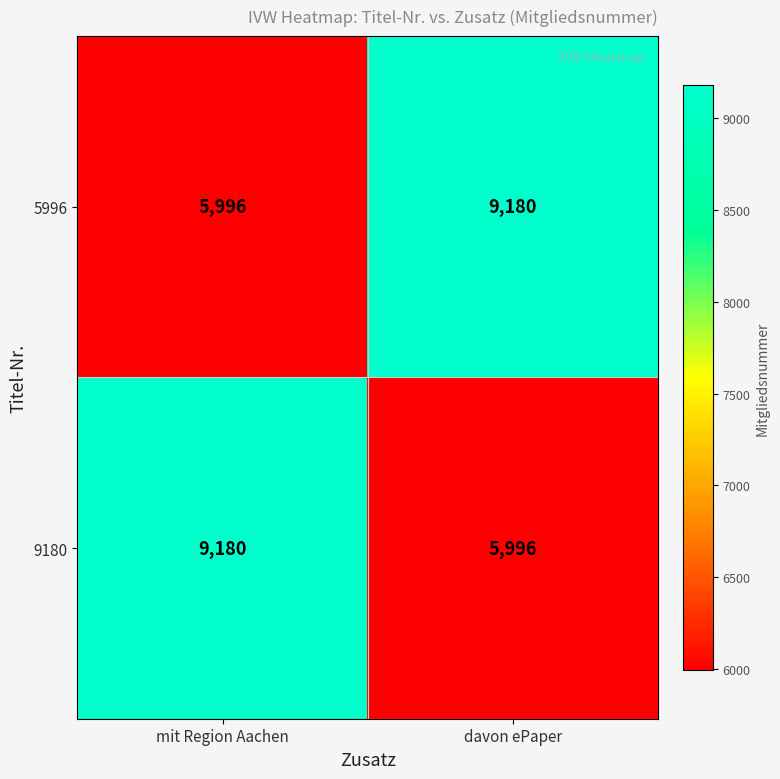

What is the lowest value of the 9180 series?

5996